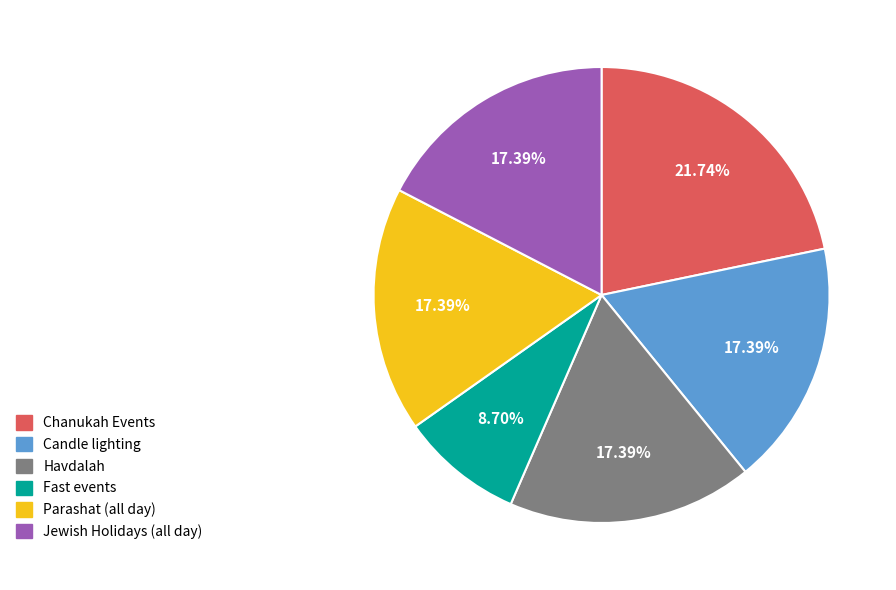

Do Havdalah and Chanukah Events together represent more than half of the pie?

No